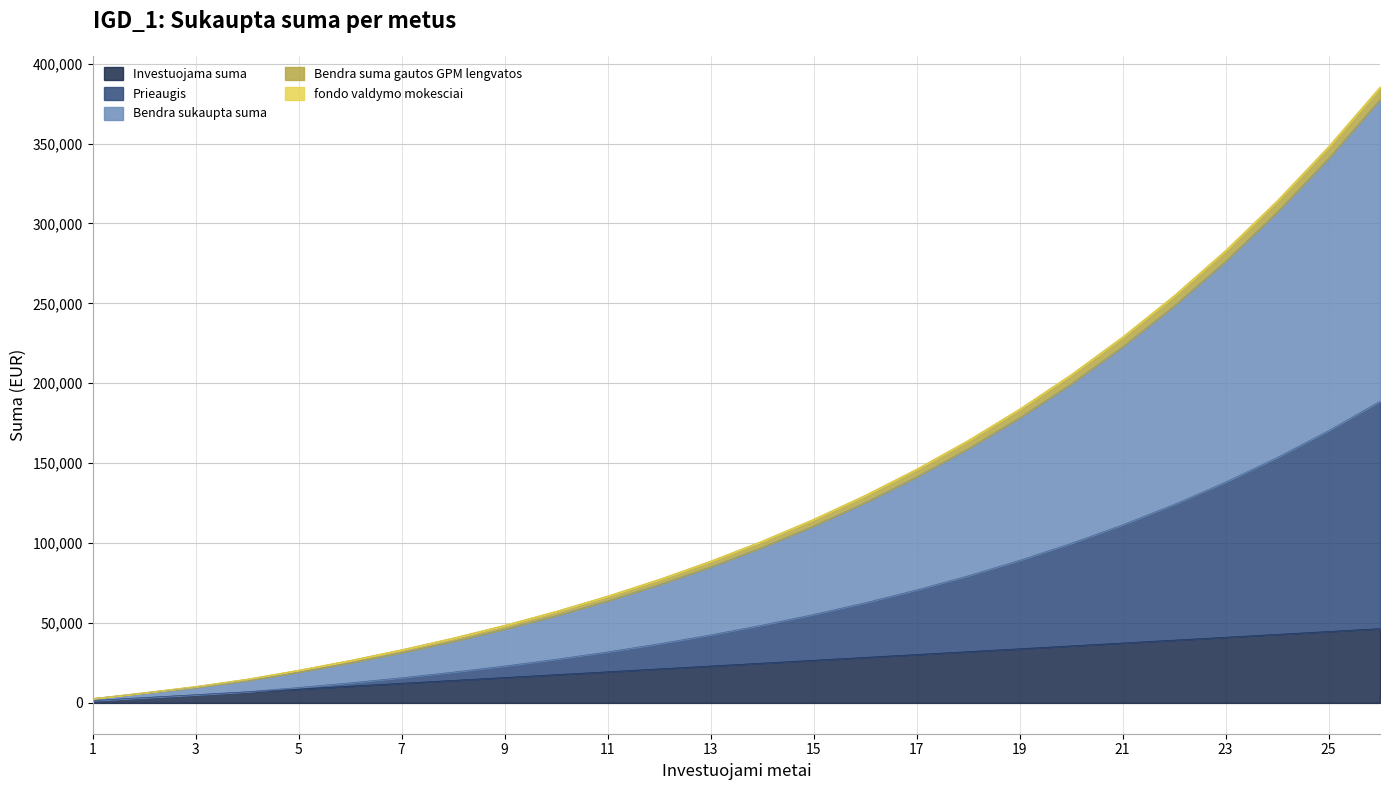

How many values in the fondo valdymo mokesciai series exceed 101334?

13